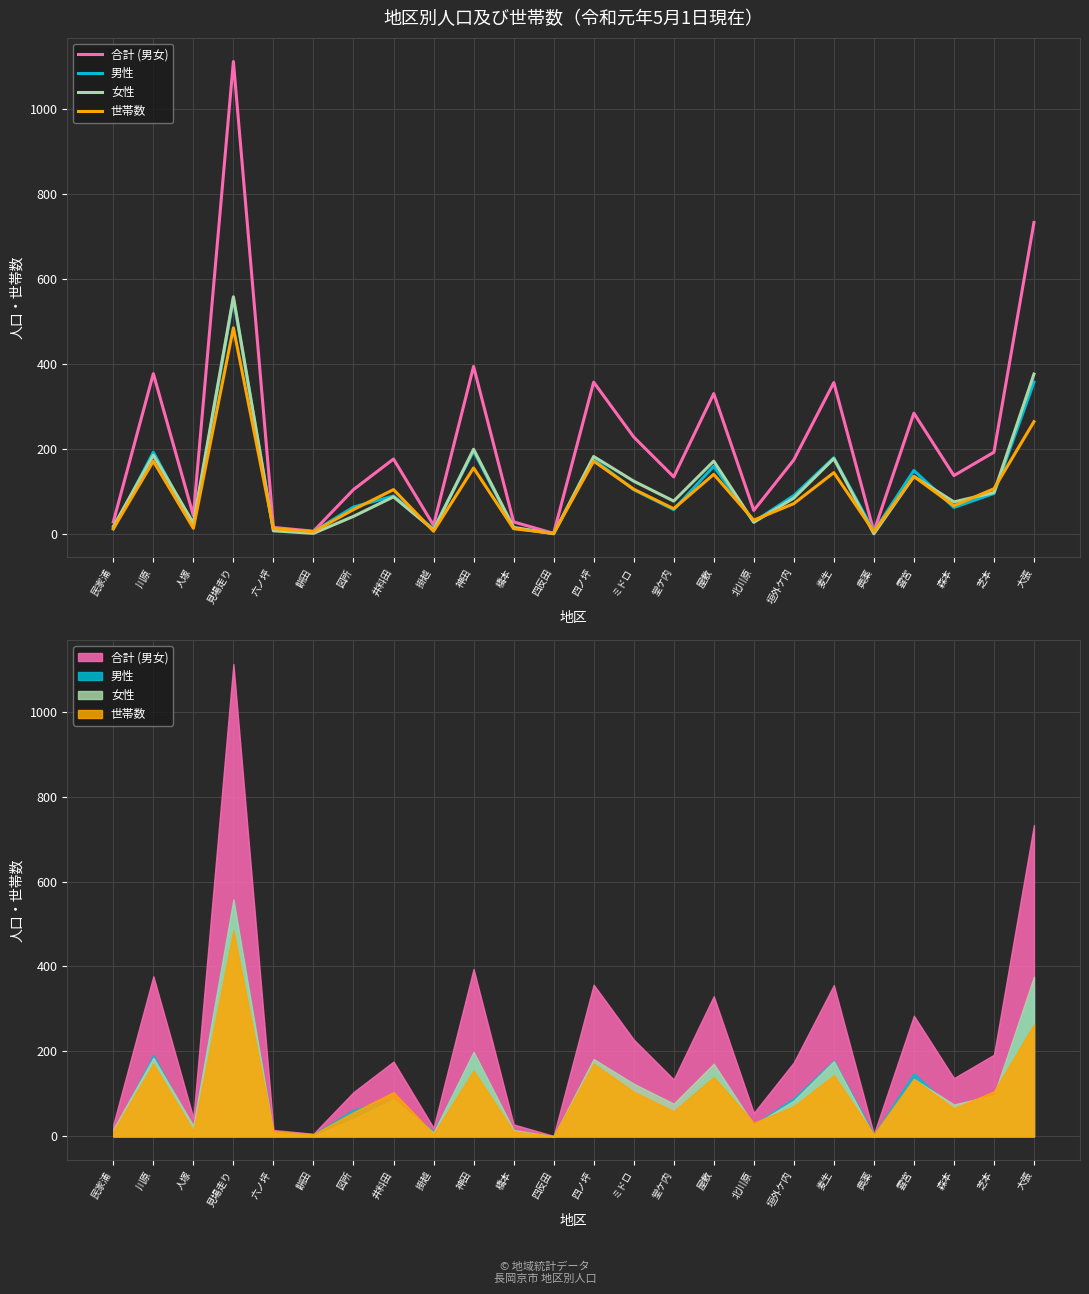

Which series has the largest total across all categories?

合計 (男女)